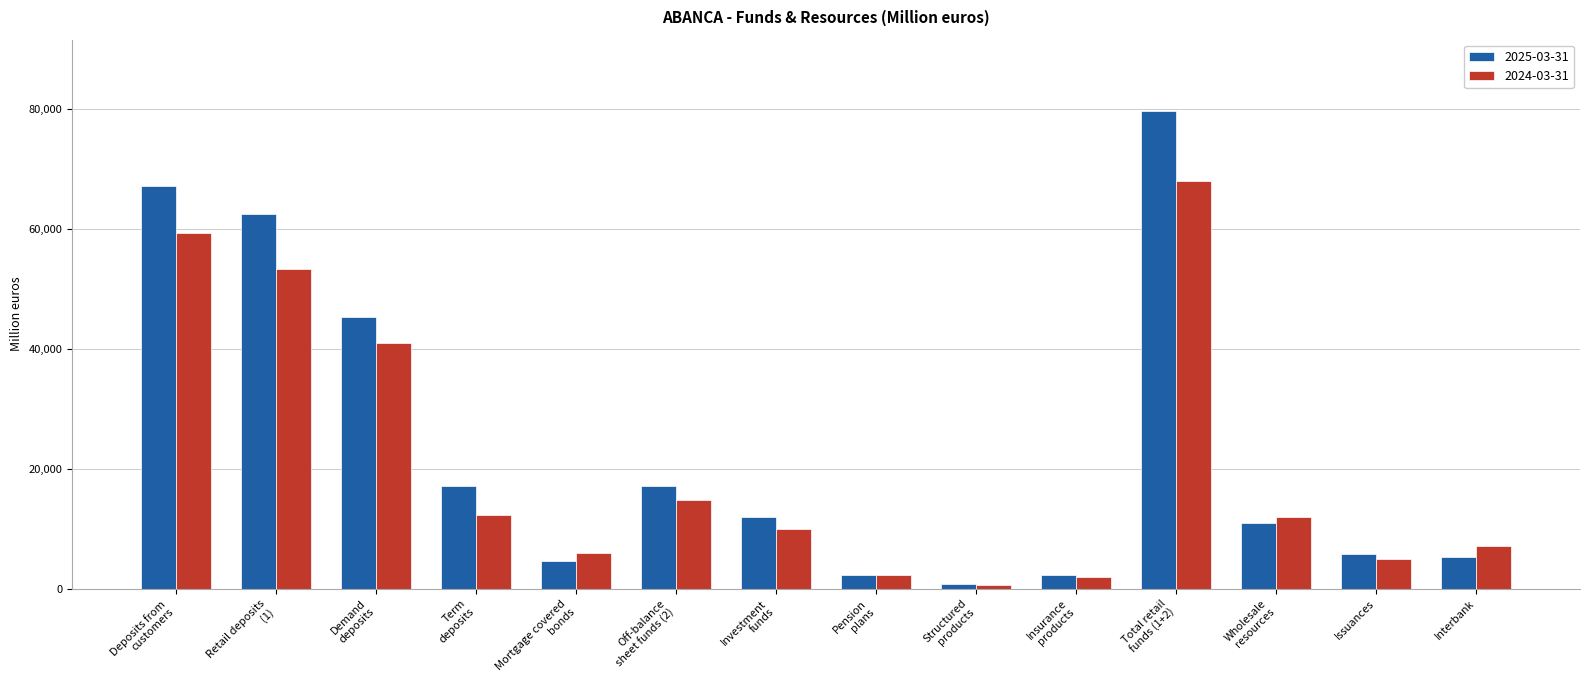

At Term
deposits, list the series in order from largest to smallest.

2025-03-31, 2024-03-31